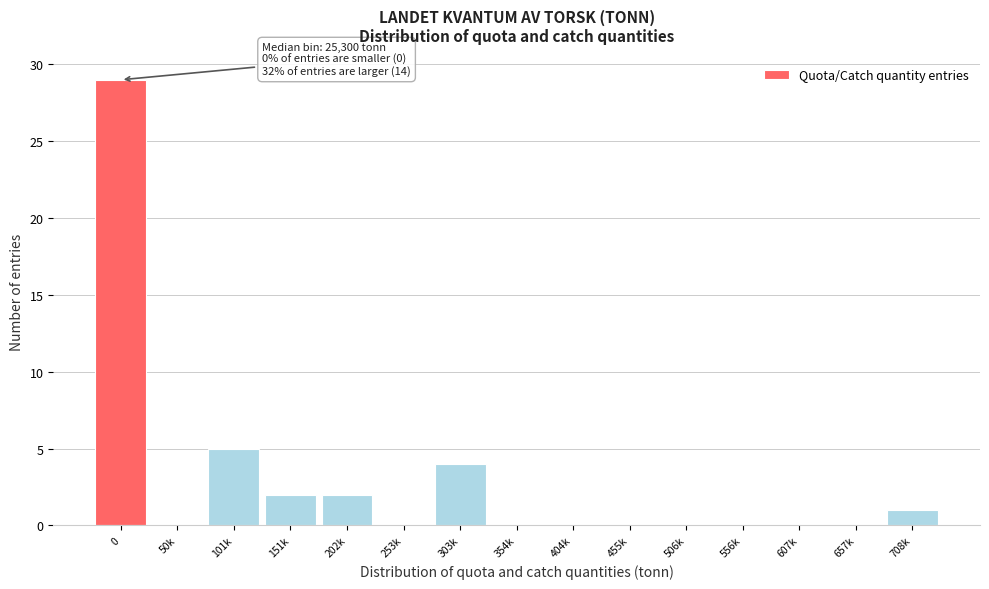

Reading left to right, list all the values displayed in this chart.

0=29	50k=0	101k=5	151k=2	202k=2	253k=0	303k=4	354k=0	404k=0	455k=0	506k=0	556k=0	607k=0	657k=0	708k=1